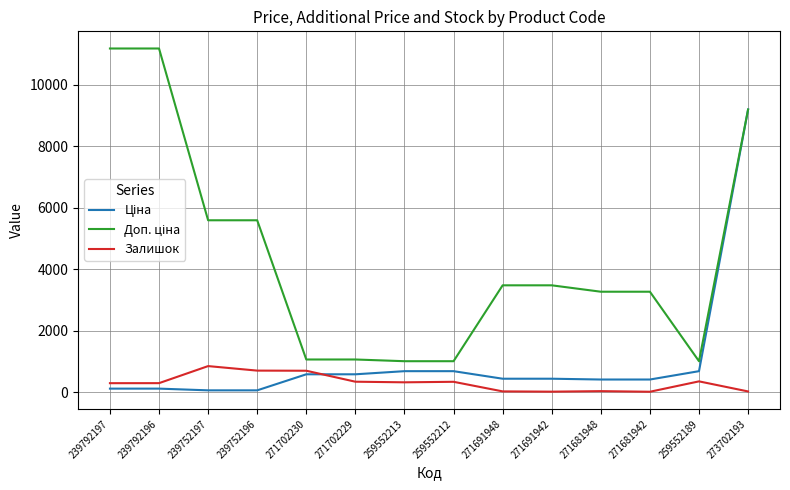

What is the maximum value for Залишок?

845.0